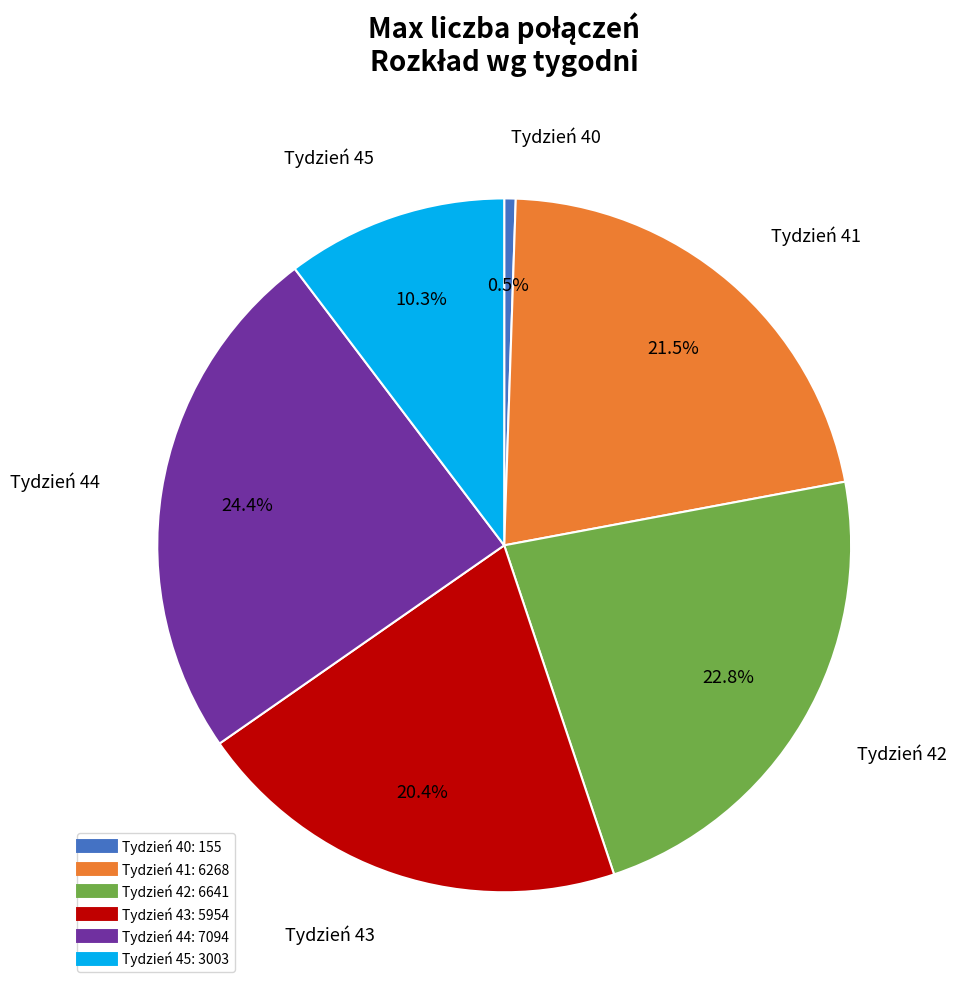

Is there any slice that represents more than half of the pie?

No